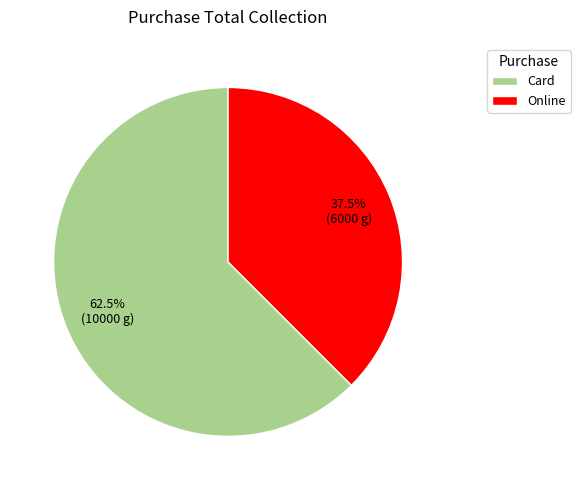

What is the total percentage of Card and Online?

100.0%